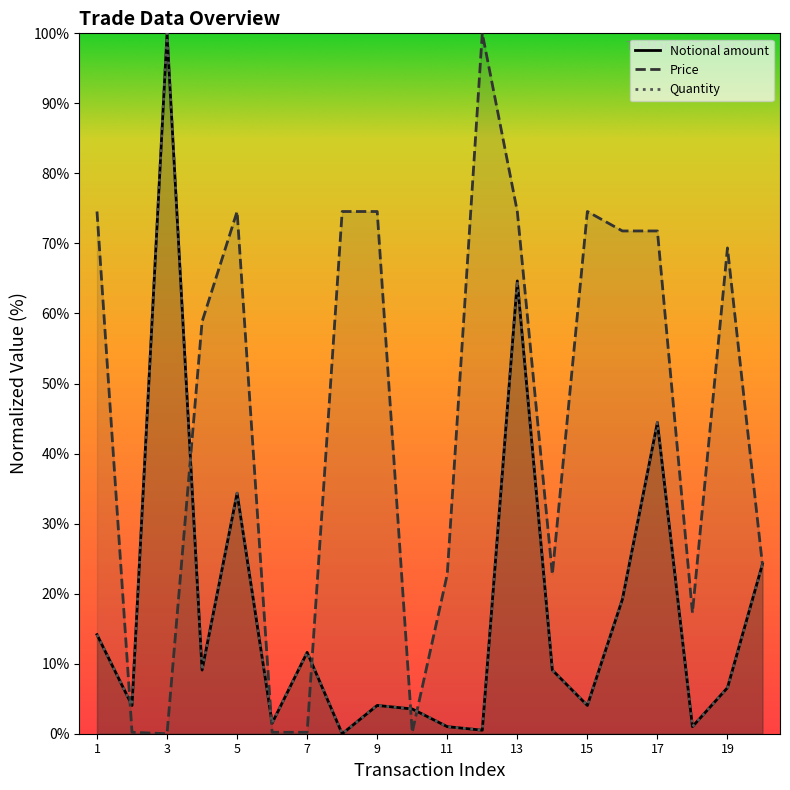

True or false: Price has a value of -34.3 at 3.

False